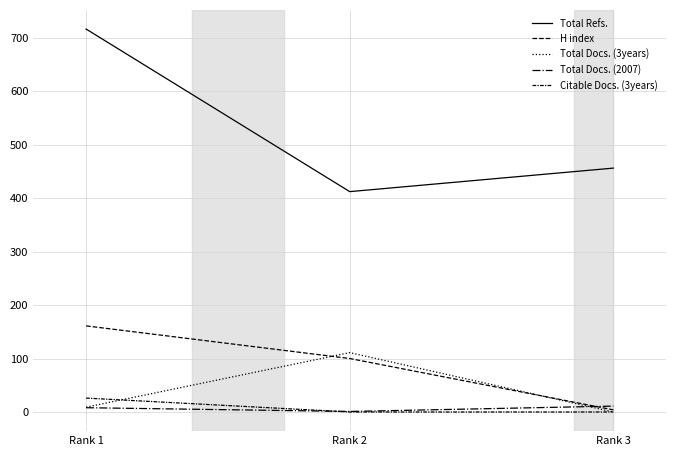

How many lines are shown in the chart?

5